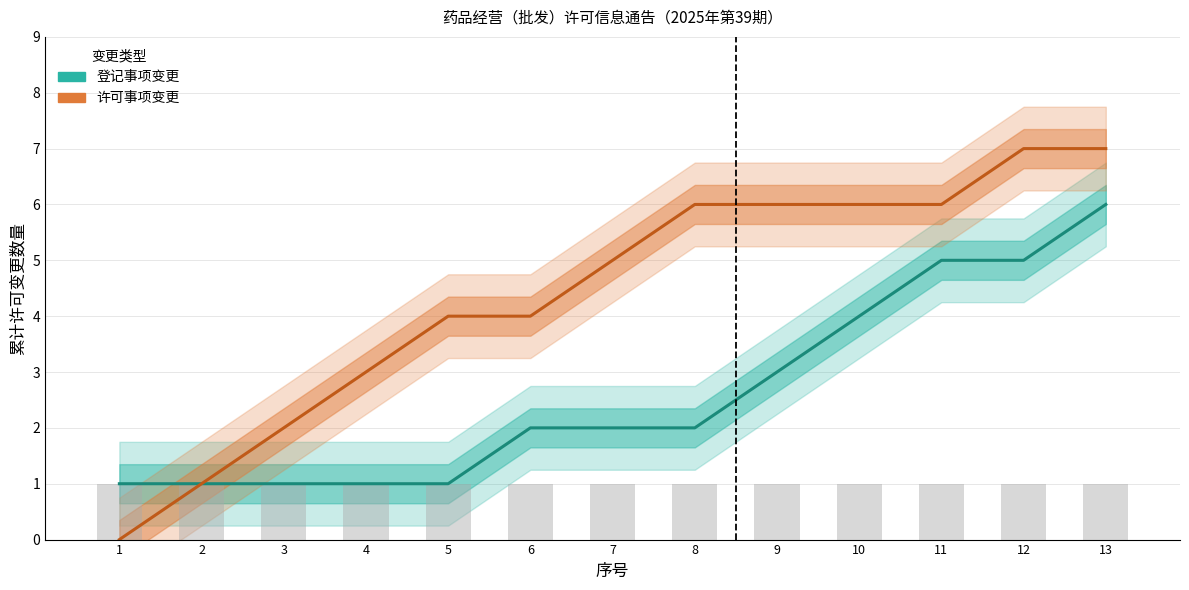

The 许可事项变更 series shows 9 at 10. True or false?

False